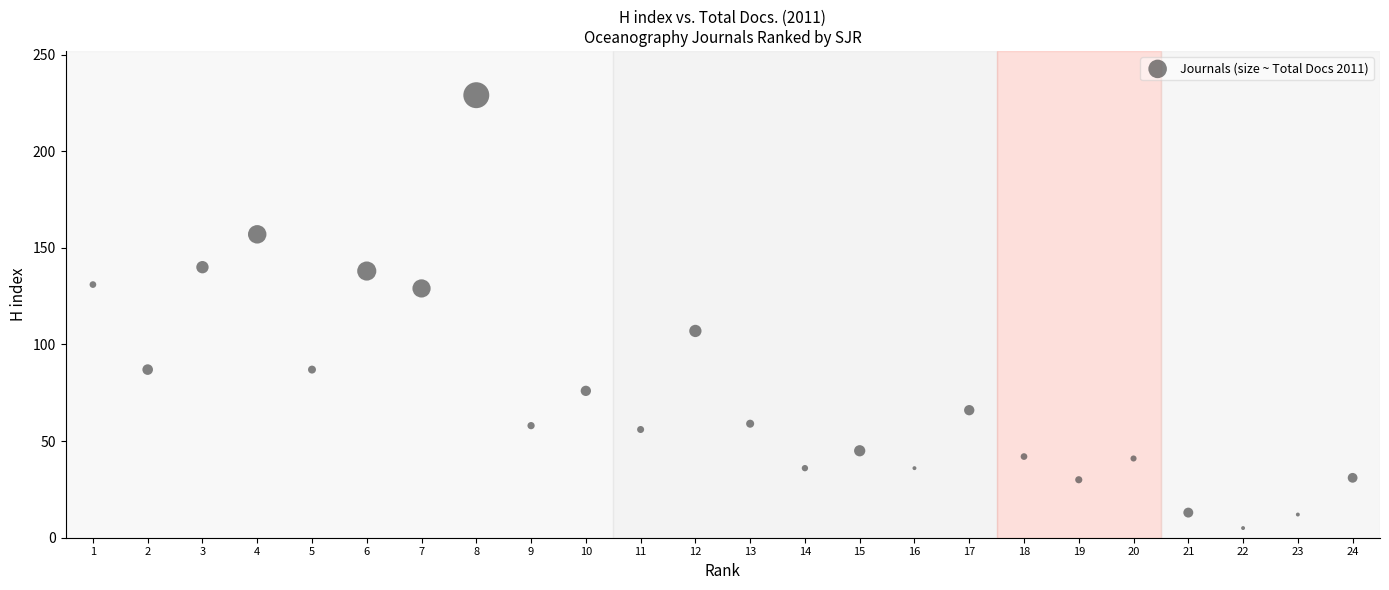

What is the range of Y values (max minus min)?

224